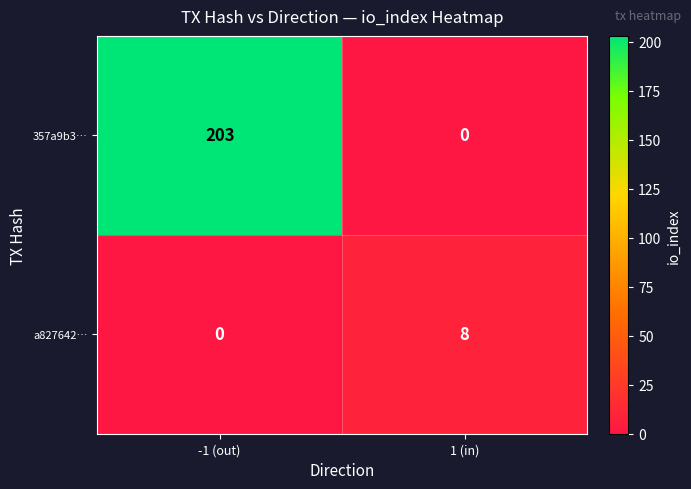

At -1 (out), list the series in order from smallest to largest.

a827642…, 357a9b3…